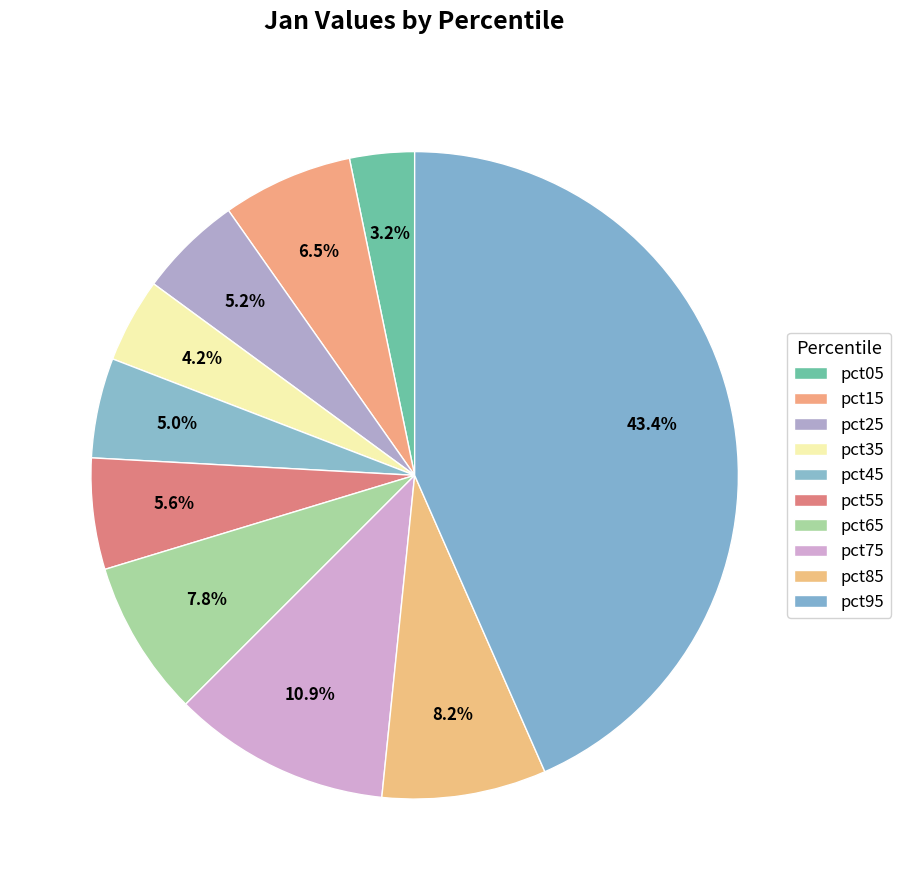

To the nearest percent, what is the average slice percentage?

10%